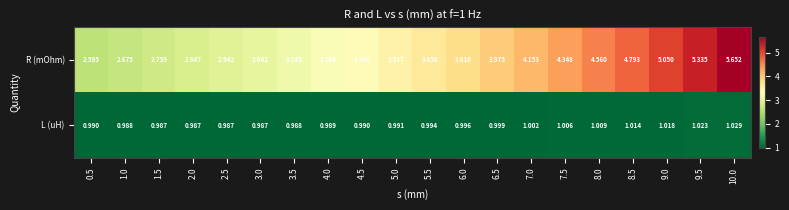

Which series has the largest range (max minus min)?

R (mOhm)